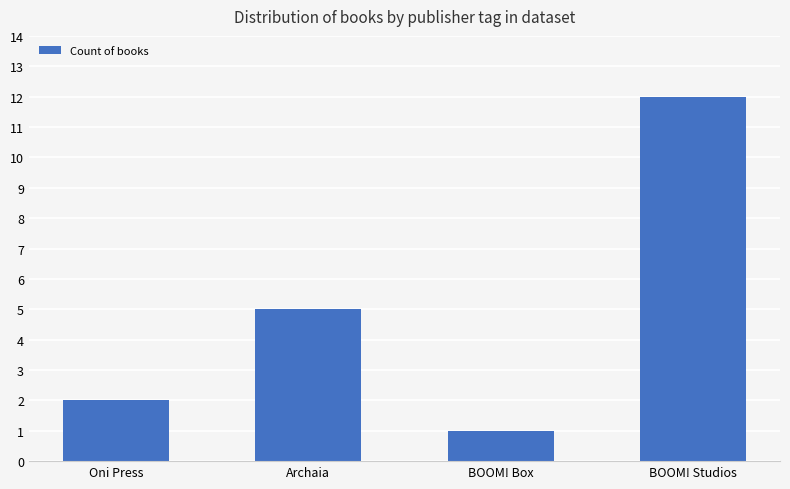

The chart shows a value of 12 at BOOM! Studios. True or false?

True